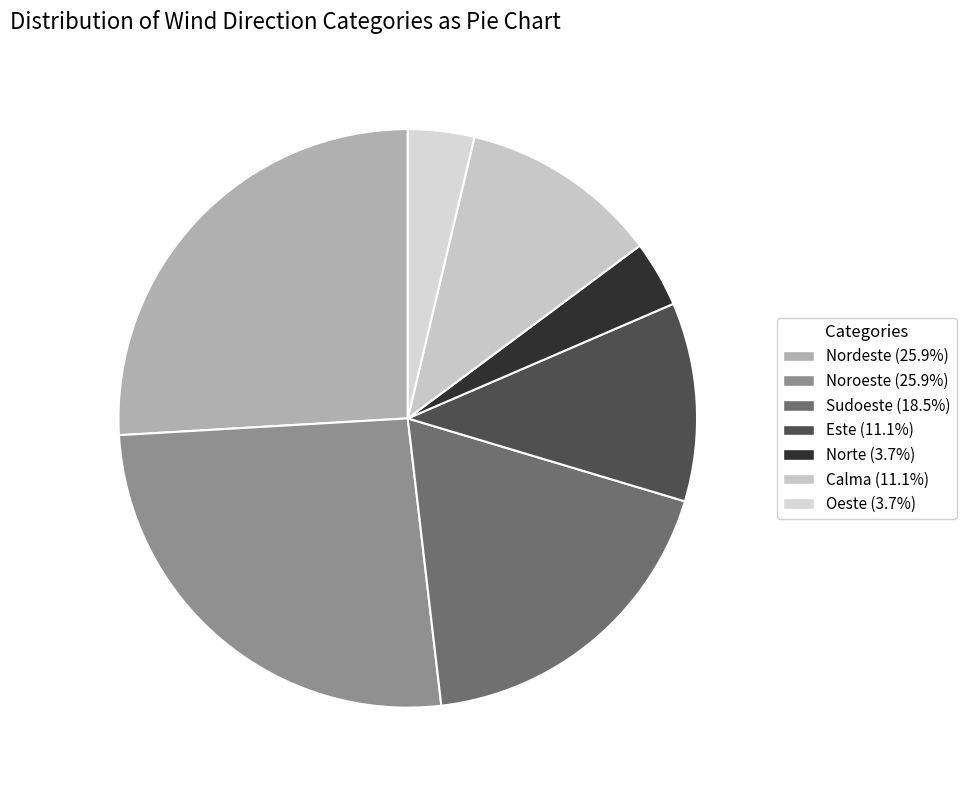

Does Norte account for over 50% of the chart?

No